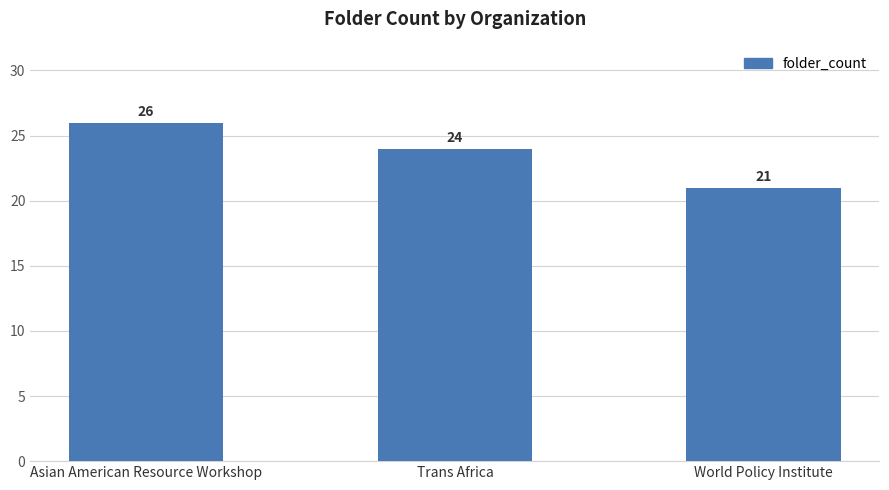

What is the sum of all values?

71